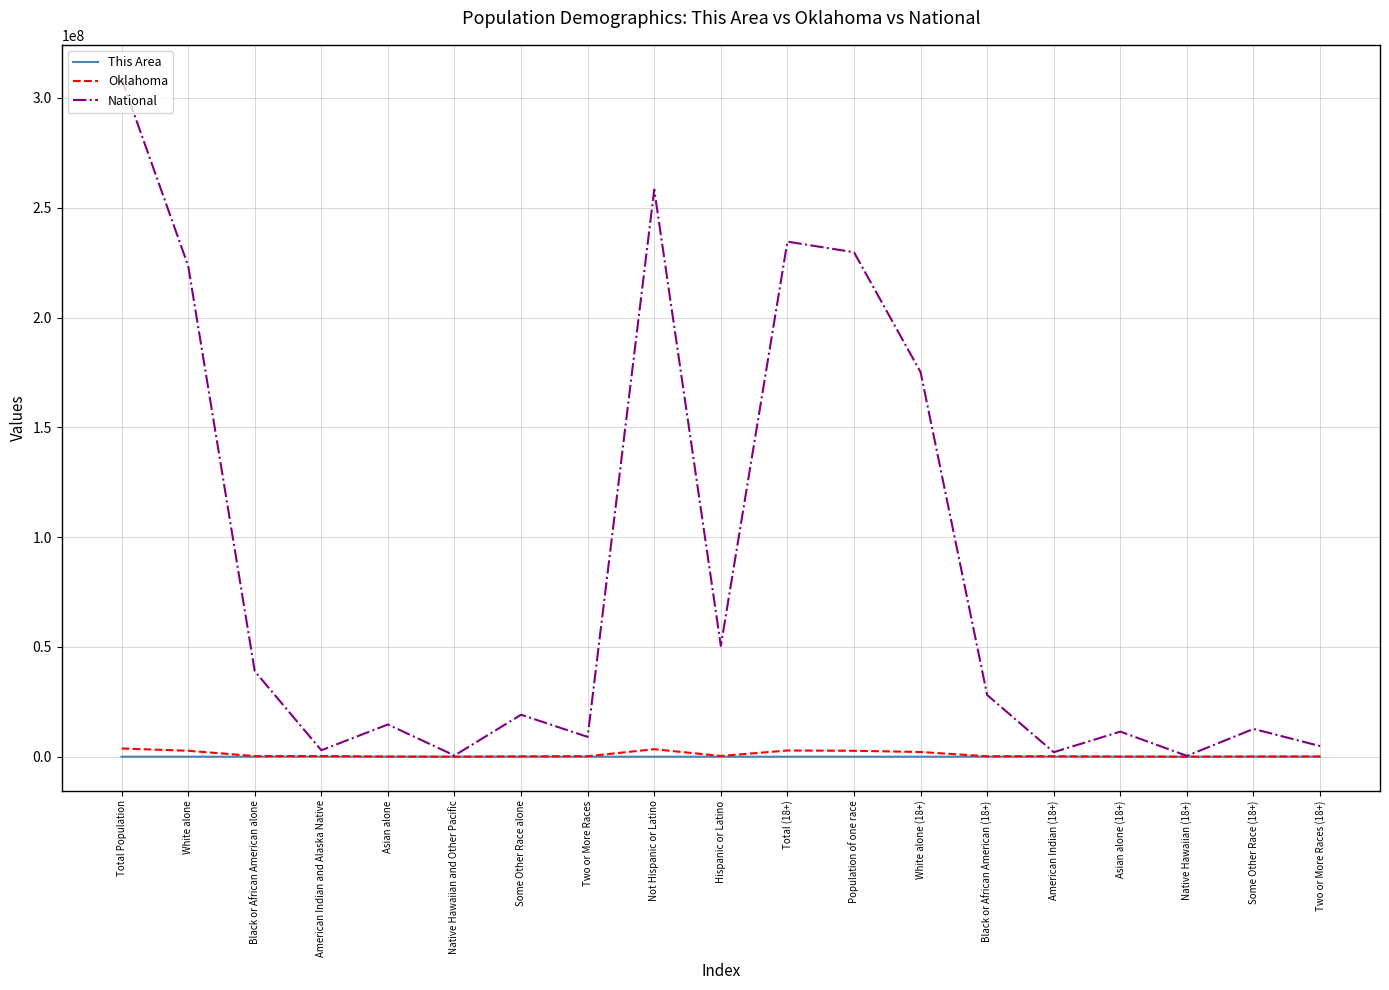

The value of National at Total Population is 308745538. True or false?

True